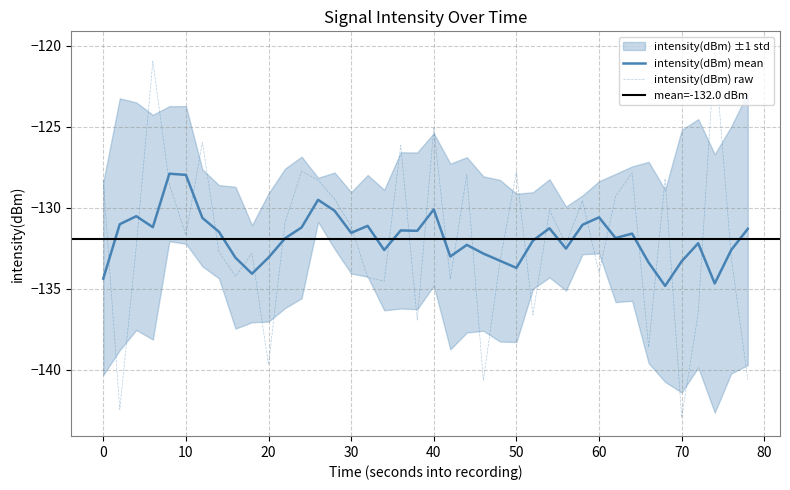

Is it true that intensity(dBm) raw equals -127.8 at 50?

True